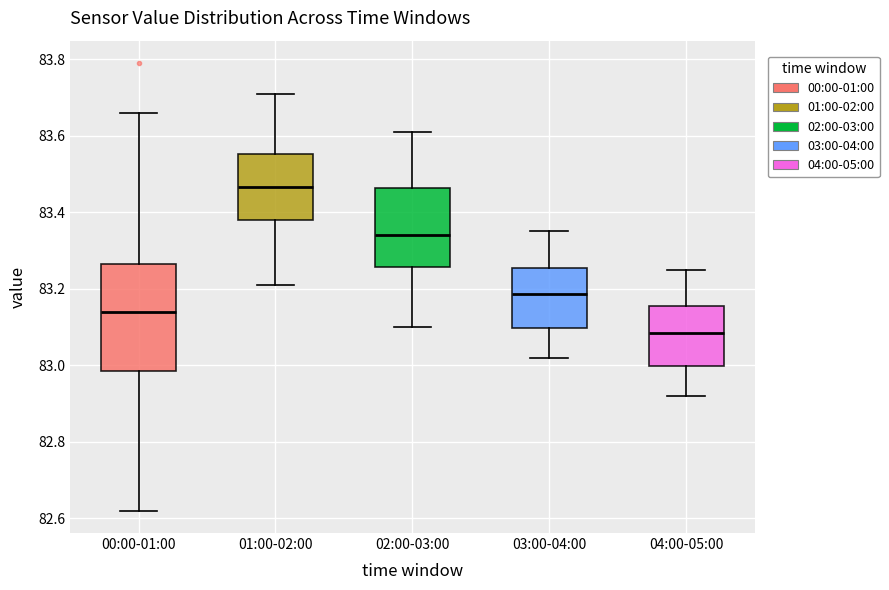

Reading left to right, transcribe this box plot: for each box, give where its median line is, the range the box spans, and where its two whiskers end, as read against the y-axis. The values are not printed on the chart, so give them approximately, as read against the axis.

00:00-01:00: median 83.14, box 82.98 to 83.26, whiskers 82.62 to 83.66
01:00-02:00: median 83.46, box 83.38 to 83.56, whiskers 83.22 to 83.72
02:00-03:00: median 83.34, box 83.26 to 83.46, whiskers 83.10 to 83.62
03:00-04:00: median 83.18, box 83.10 to 83.26, whiskers 83.02 to 83.36
04:00-05:00: median 83.08, box 83.00 to 83.16, whiskers 82.92 to 83.26